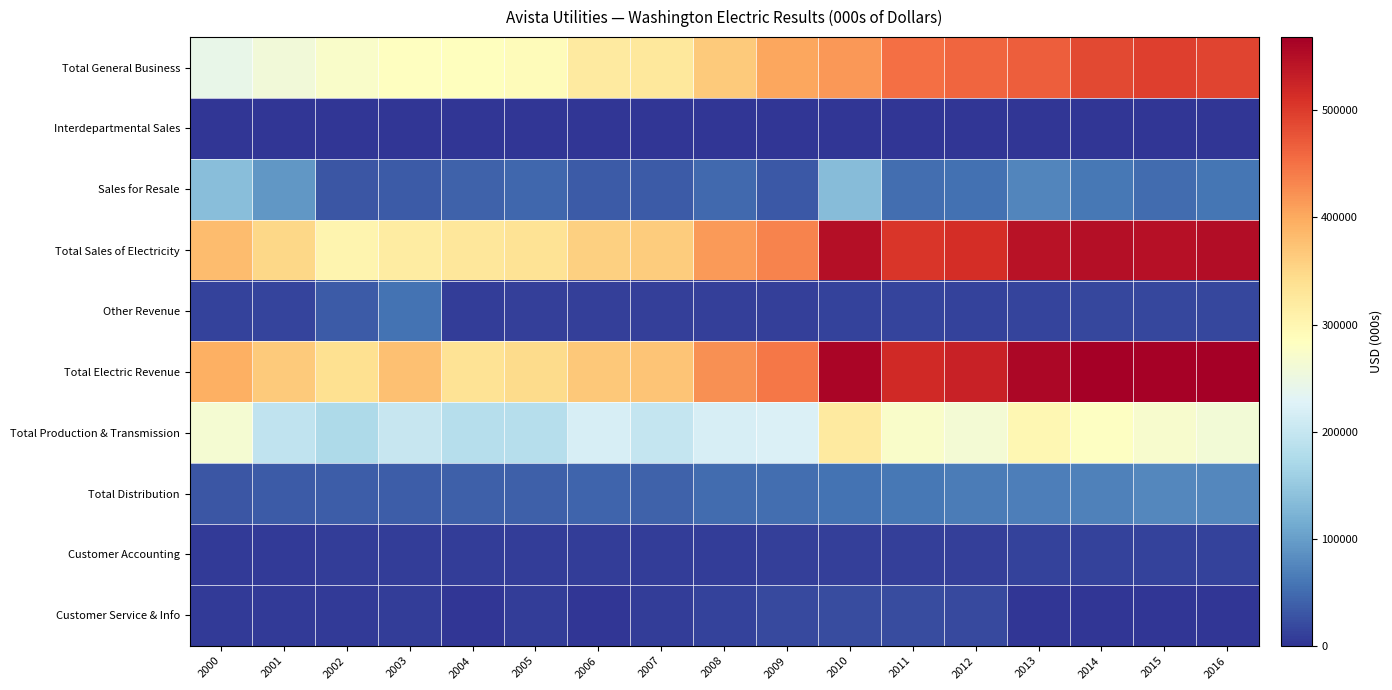

Reading left to right, what are all the values shown in this chart?

Total General Business: 2000=242529	2001=258201	2002=273318	2003=283356	2004=285399	2005=289216	2006=321929	2007=326335	2008=365425	2009=402618	2010=415740	2011=451837	2012=460195	2013=468006	2014=488372	2015=497229	2016=492413
Interdepartmental Sales: 2000=546	2001=528	2002=791	2003=752	2004=752	2005=713	2006=733	2007=739	2008=820	2009=872	2010=790	2011=820	2012=-113	2013=884	2014=922	2015=928	2016=946
Sales for Resale: 2000=137117	2001=91388	2002=29918	2003=35252	2004=40460	2005=44718	2006=35380	2007=34954	2008=46848	2009=31491	2010=133479	2011=52604	2012=54549	2013=75349	2014=60998	2015=49505	2016=57854
Total Sales of Electricity: 2000=380192	2001=350117	2002=304027	2003=319360	2004=326611	2005=334647	2006=358042	2007=362028	2008=413093	2009=434981	2010=550009	2011=505261	2012=514631	2013=544239	2014=550292	2015=547662	2016=551213
Other Revenue: 2000=13062	2001=14305	2002=34274	2003=57244	2004=8587	2005=10259	2006=10178	2007=10170	2008=10927	2009=9395	2010=11786	2011=13666	2012=13089	2013=13408	2014=17163	2015=16920	2016=17310
Total Electric Revenue: 2000=393254	2001=364422	2002=338301	2003=376604	2004=335198	2005=344906	2006=368220	2007=372198	2008=424020	2009=444376	2010=561795	2011=518927	2012=527720	2013=557647	2014=567455	2015=564582	2016=568523
Total Production & Transmission: 2000=266142	2001=193607	2002=173216	2003=200326	2004=182749	2005=184132	2006=218266	2007=198644	2008=219777	2009=223748	2010=321388	2011=273183	2012=262470	2013=297764	2014=281594	2015=270646	2016=261215
Total Distribution: 2000=30167	2001=35200	2002=36054	2003=37209	2004=39484	2005=39650	2006=42568	2007=42052	2008=50356	2009=52283	2010=56329	2011=60714	2012=64496	2013=66990	2014=70914	2015=76883	2016=76521
Customer Accounting: 2000=5768	2001=6196	2002=7113	2003=7129	2004=7352	2005=7156	2006=7097	2007=7514	2008=7919	2009=9646	2010=9261	2011=10275	2012=10336	2013=11334	2014=11166	2015=12363	2016=13021
Customer Service & Info: 2000=5704	2001=5381	2002=6261	2003=6620	2004=266	2005=7127	2006=1159	2007=7472	2008=12847	2009=19736	2010=20832	2011=21292	2012=18487	2013=1516	2014=1383	2015=1454	2016=1406